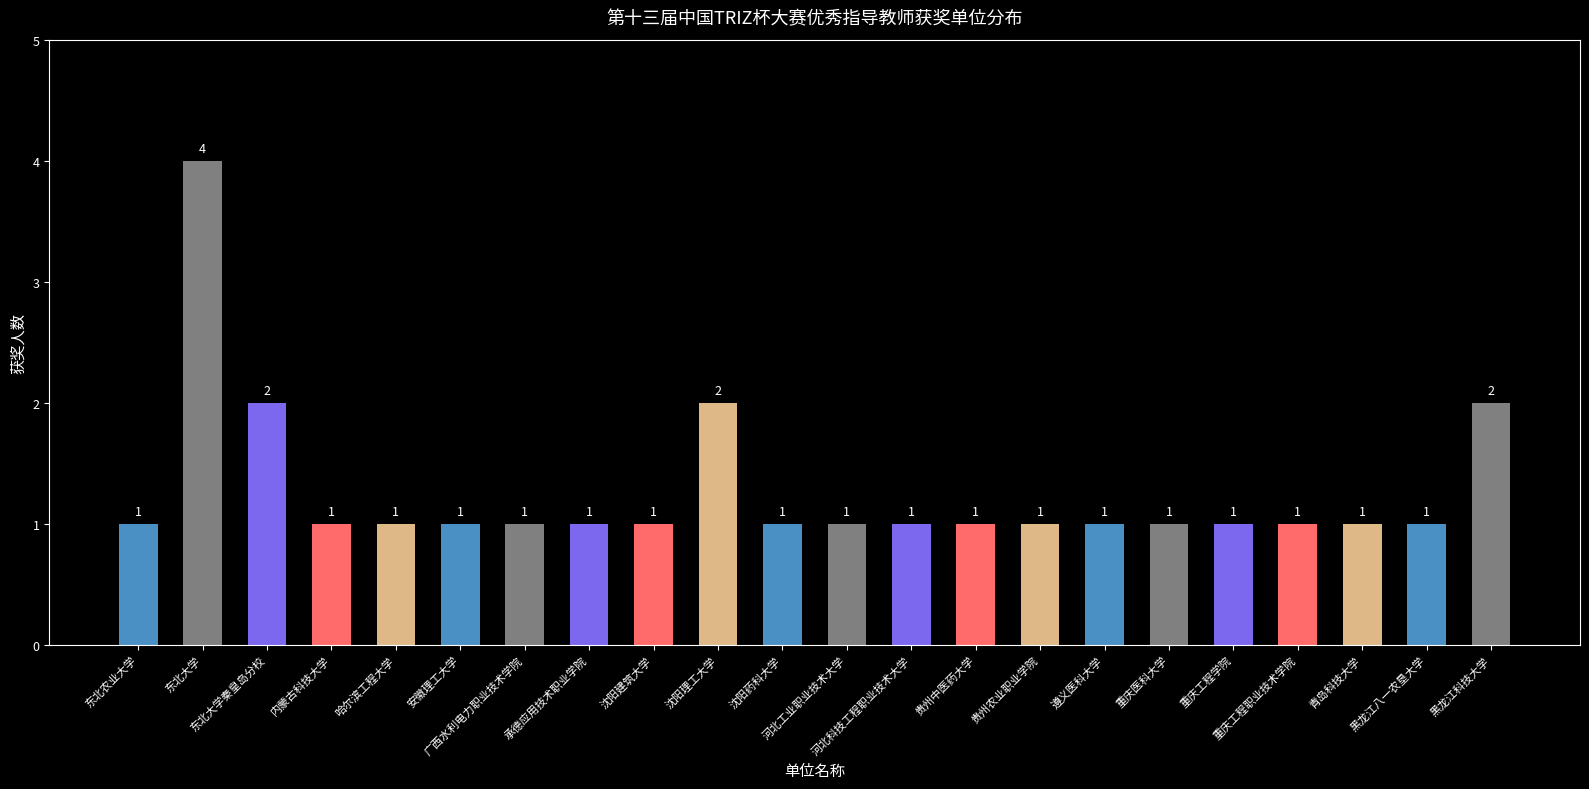

True or false: the data shows 2 at 沈阳药科大学.

False